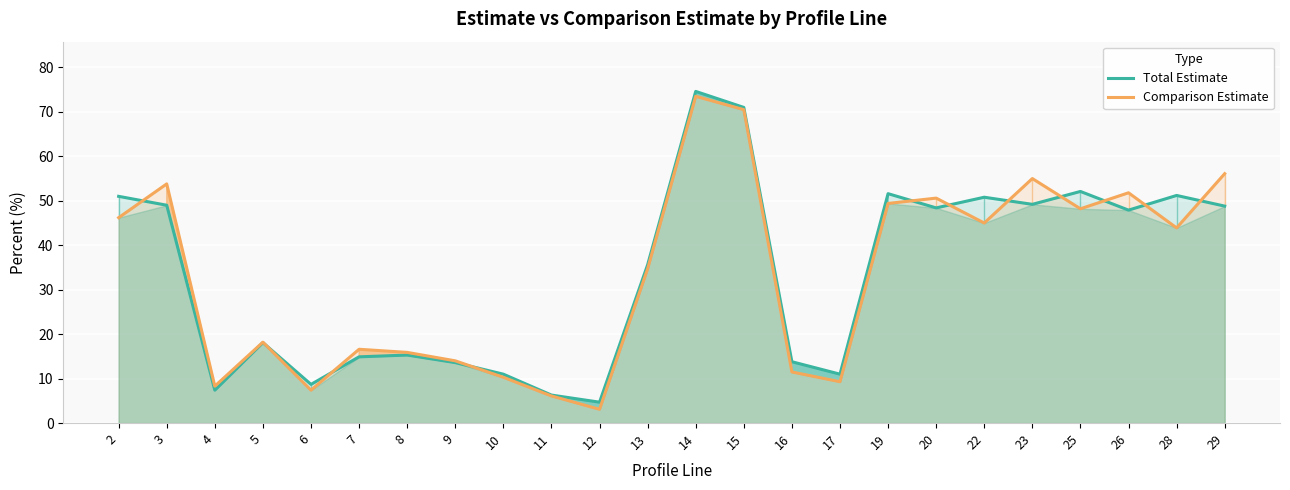

What is the average value of the Total Estimate series?

33.6